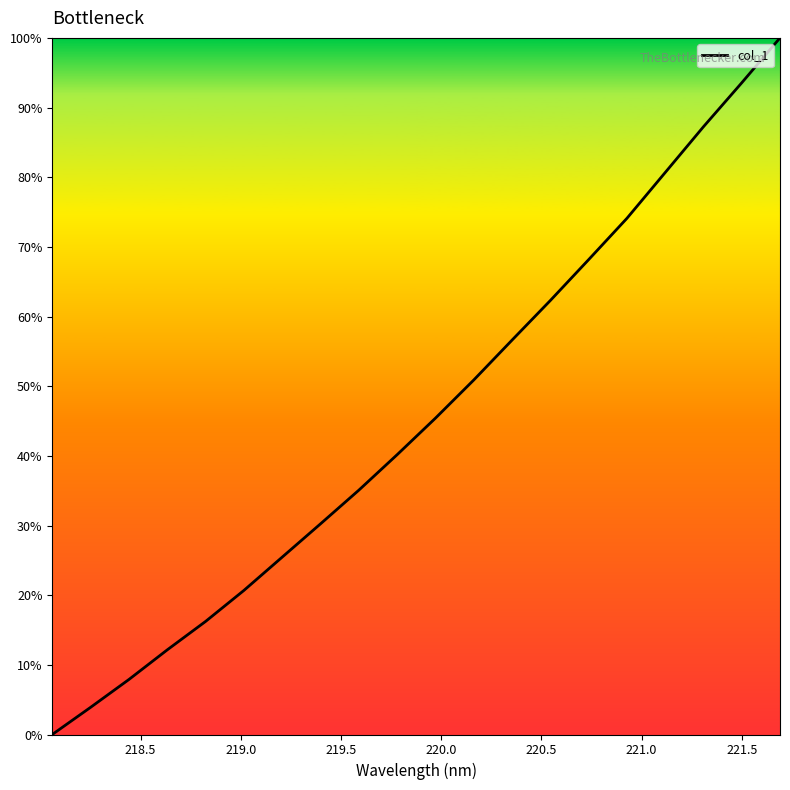

What is the difference between the second highest and minimum values?

93.6